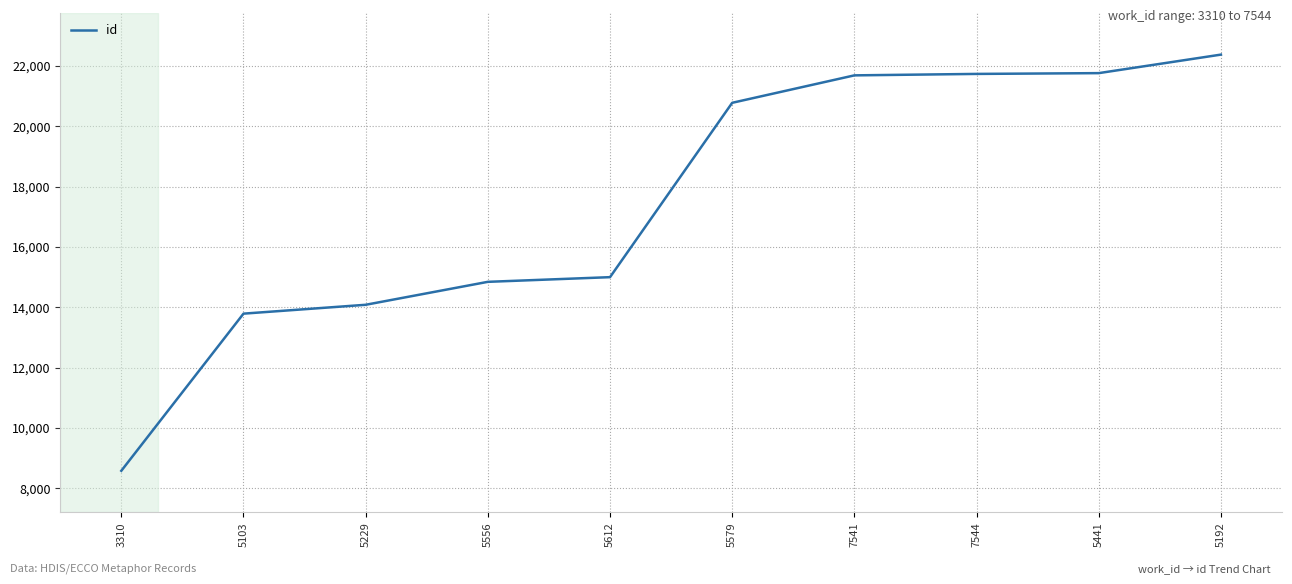

What is the minimum value shown in the chart?

8576